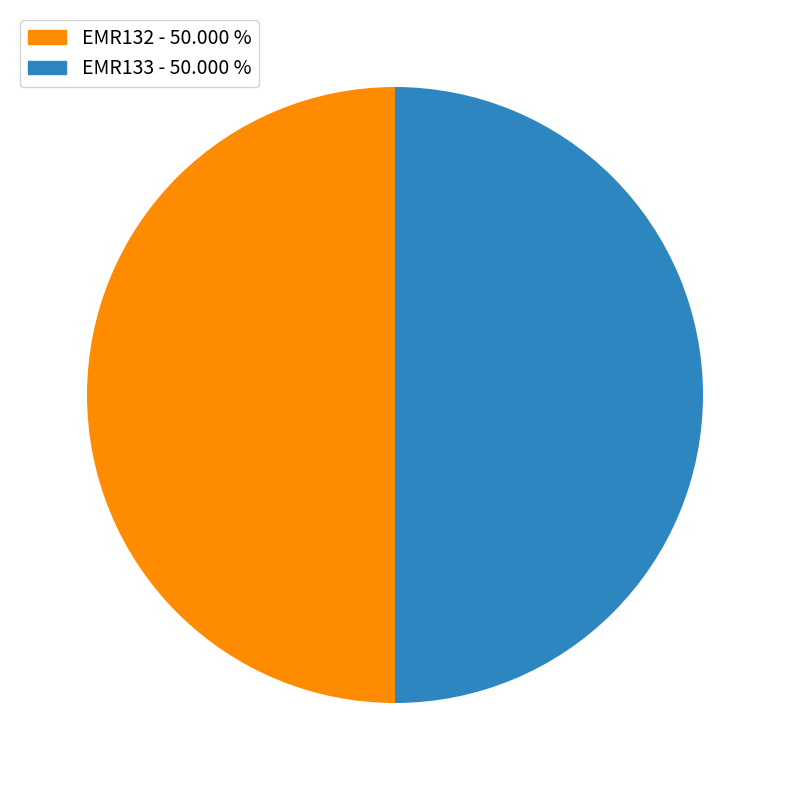

Approximately how many times larger is the value at EMR133 - 50.000 % compared to EMR132 - 50.000 %?

1.0